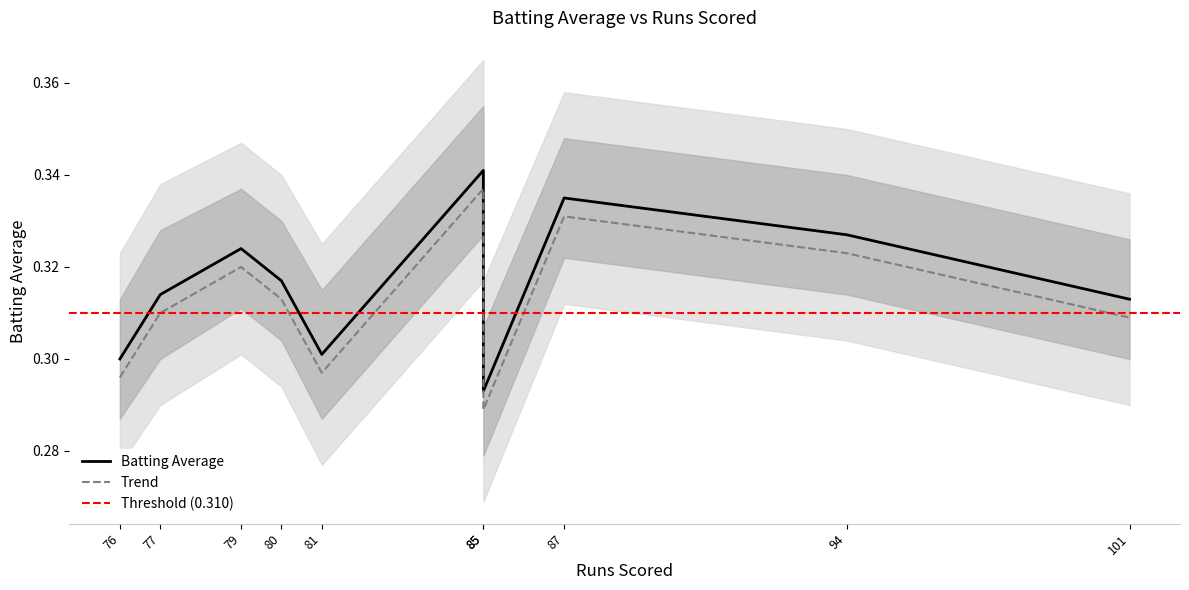

How many values are between 0 and 1?

10